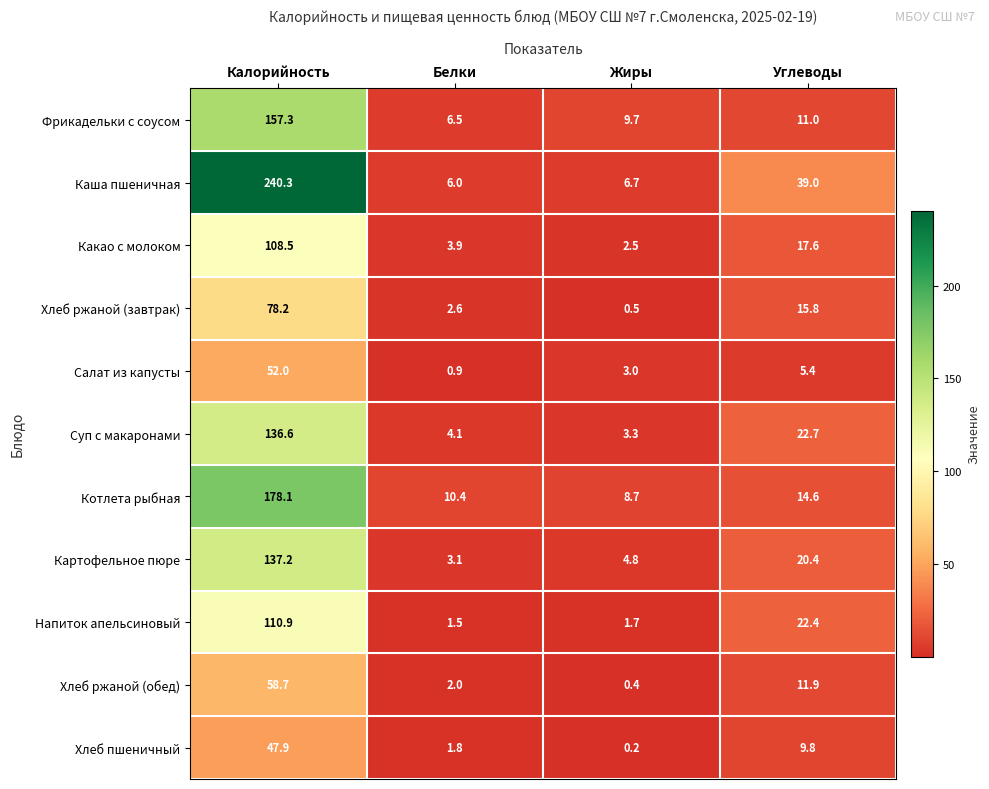

What is the minimum value shown in the chart?

0.2